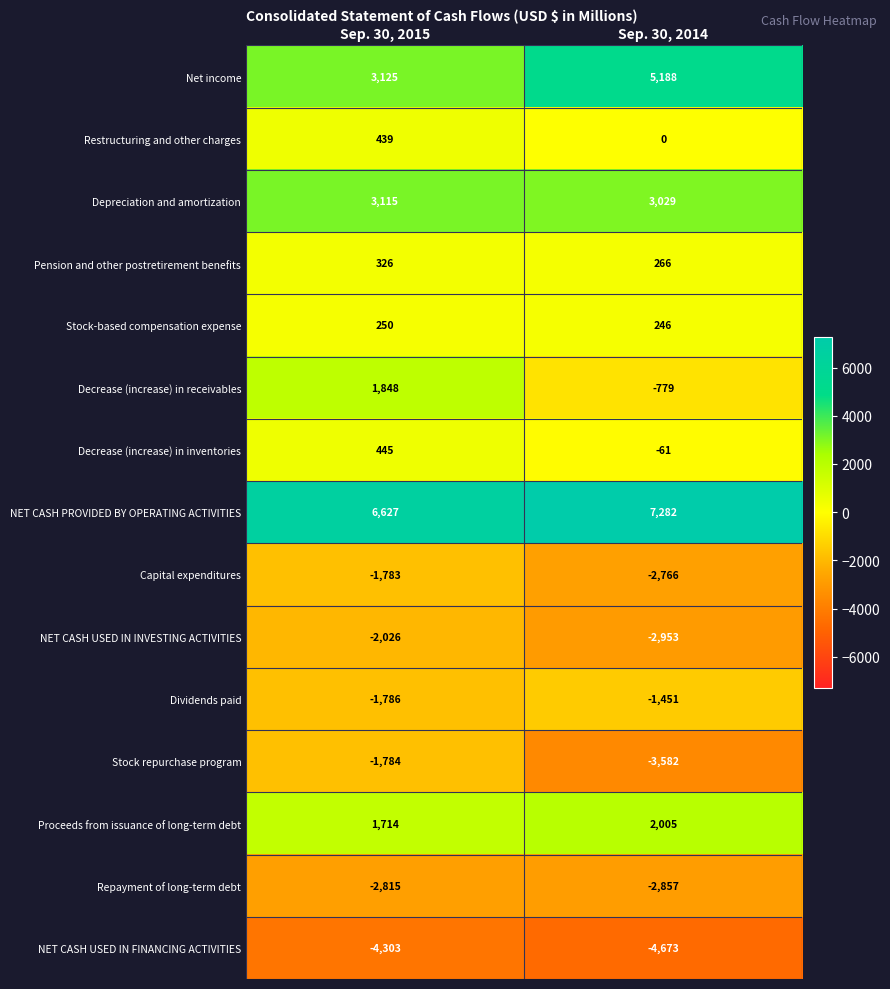

At which label does Decrease (increase) in receivables reach its minimum?

Sep. 30, 2014